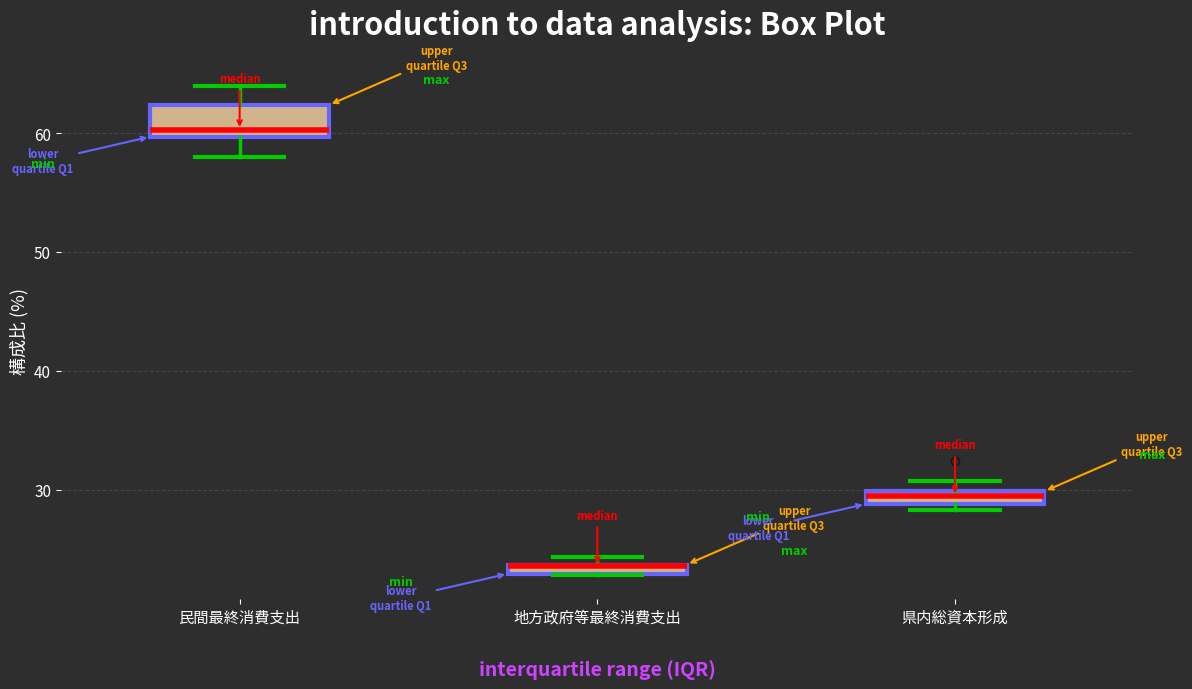

Where does the lower whisker of the box for 民間最終消費支出 end on the y-axis? The values are not printed on the chart, so give them approximately, as read against the axis.

58